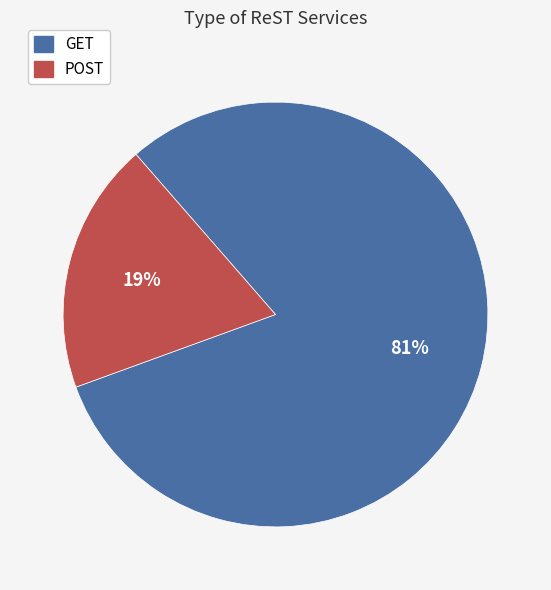

Which has a higher value, GET or POST?

GET